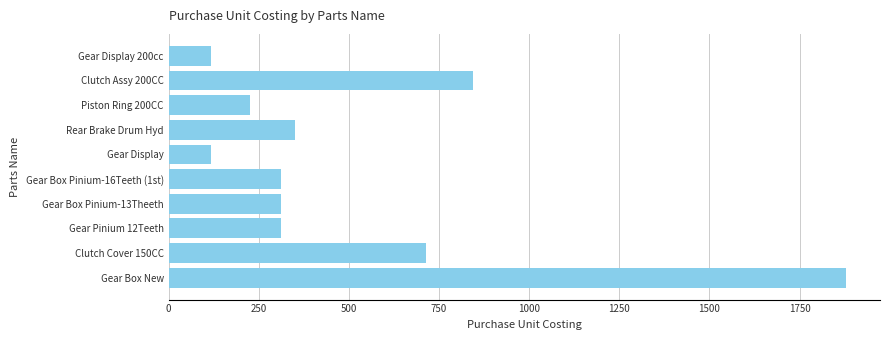

Where is the data nearest to the value 998?

Clutch Assy 200CC